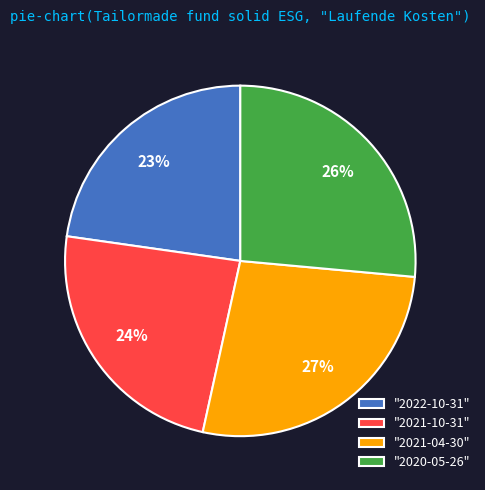

How many slices are in this pie chart?

4